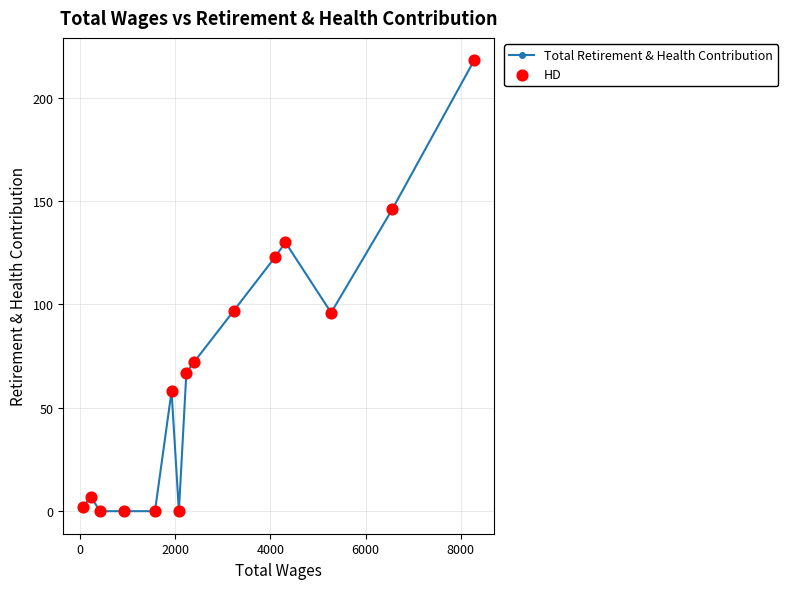

Which series has the largest total across all categories?

Total Retirement & Health Contribution